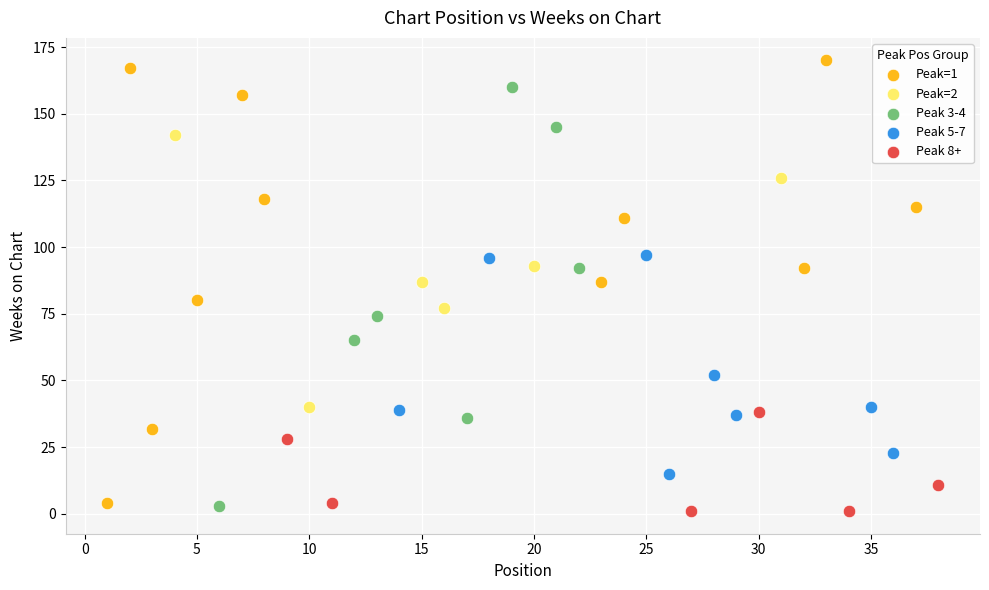

Which series reaches the minimum Y coordinate?

Peak 8+